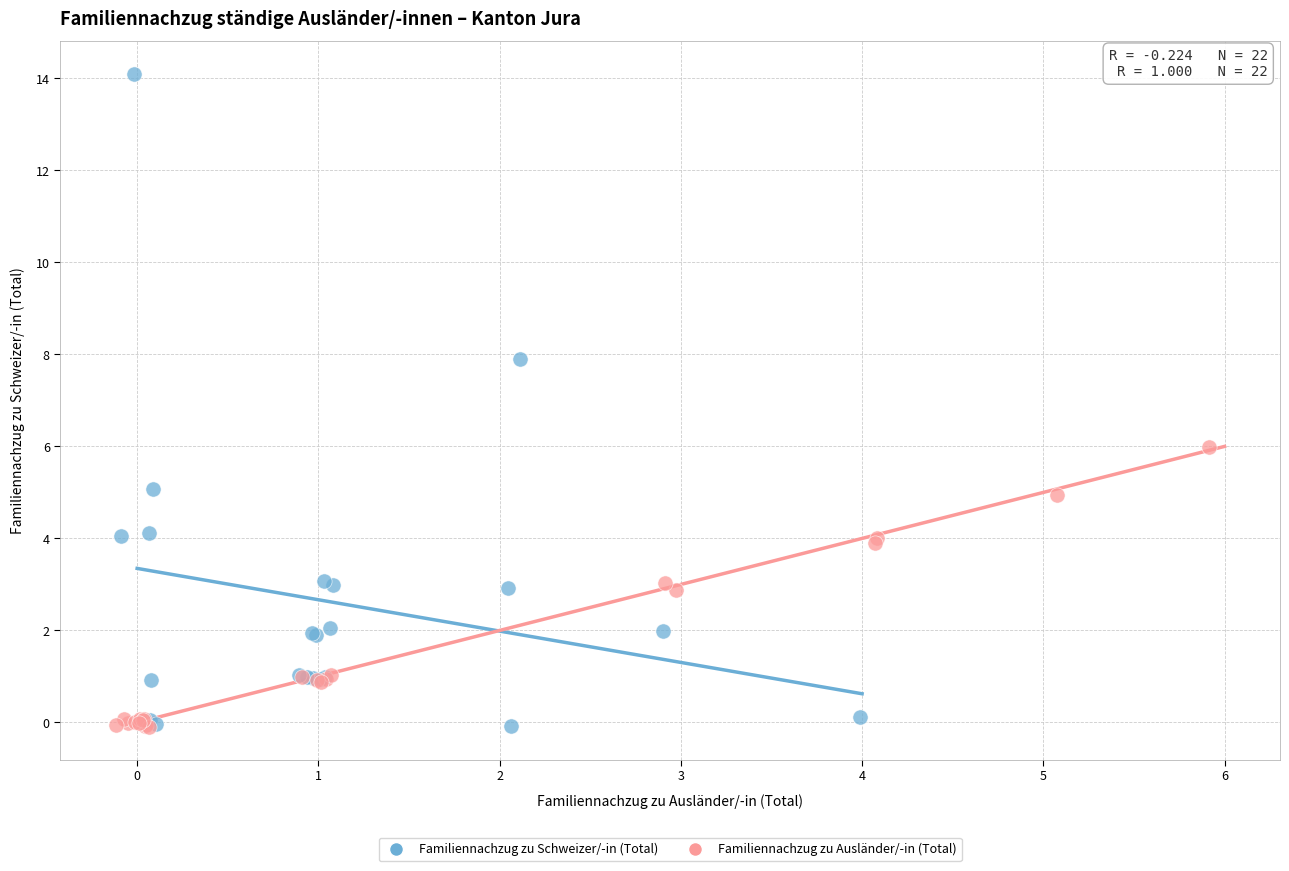

Which series has the largest Y range (max minus min)?

Familiennachzug zu Schweizer/-in (Total)